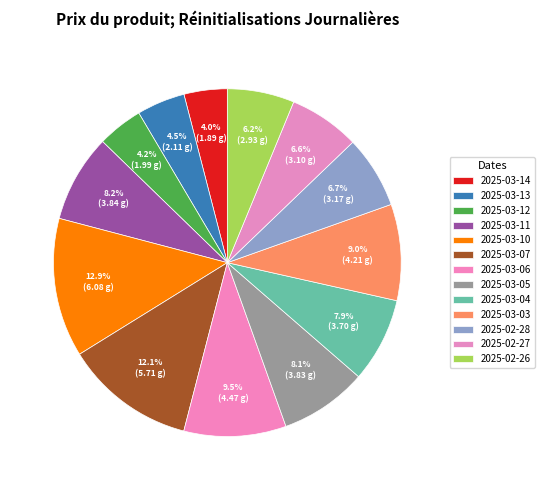

Does 2025-03-06 represent more than half of the total?

No